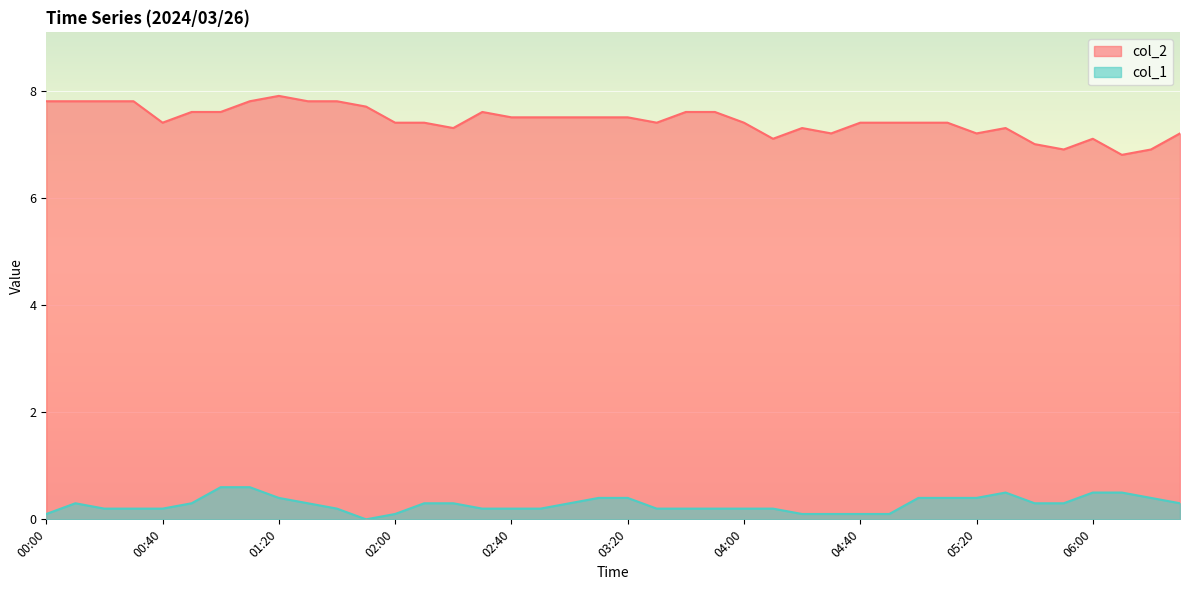

How many interior local valleys does the col_2 series have?

8